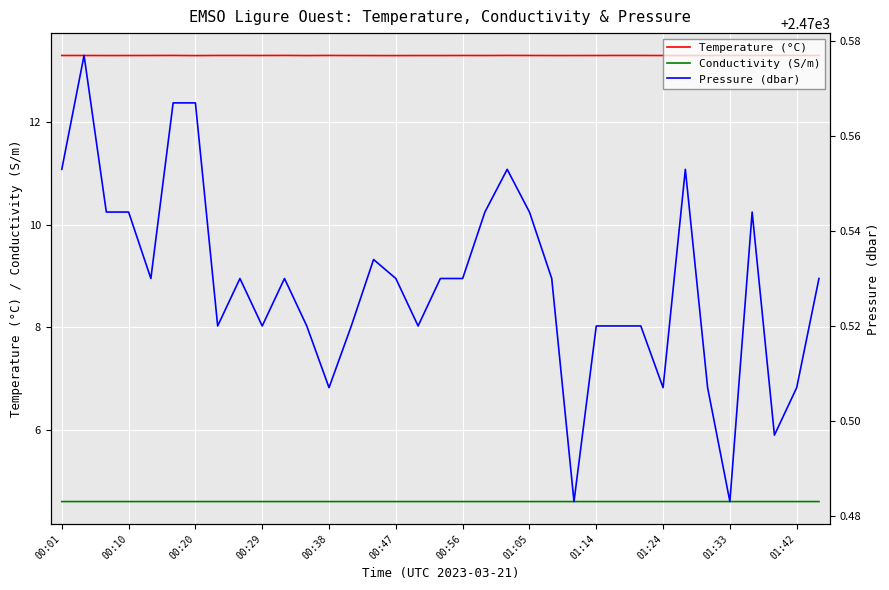

At how many categories does at least one series exceed 1687?

35